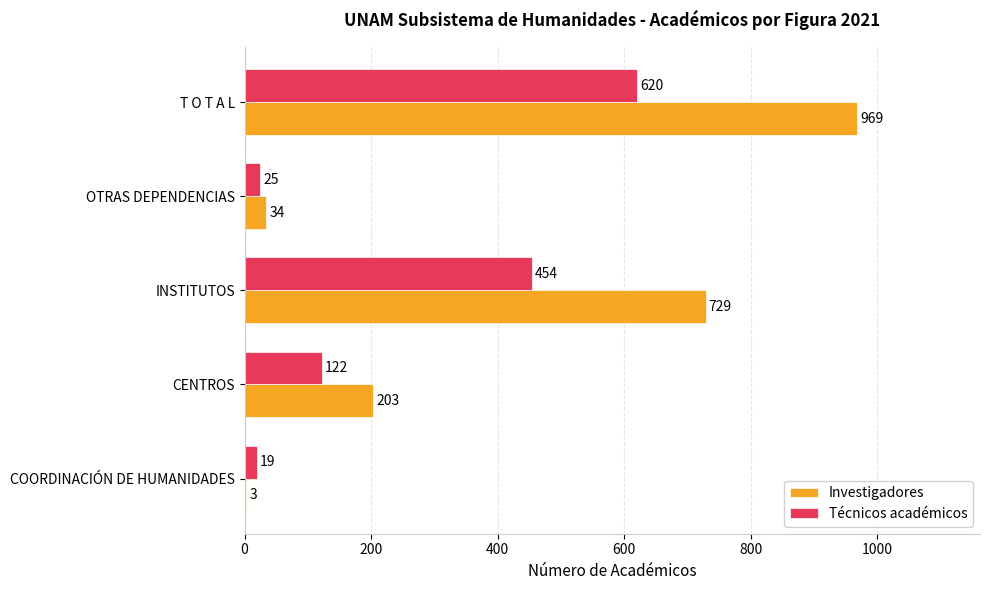

What is the average value of the Técnicos académicos series?

248